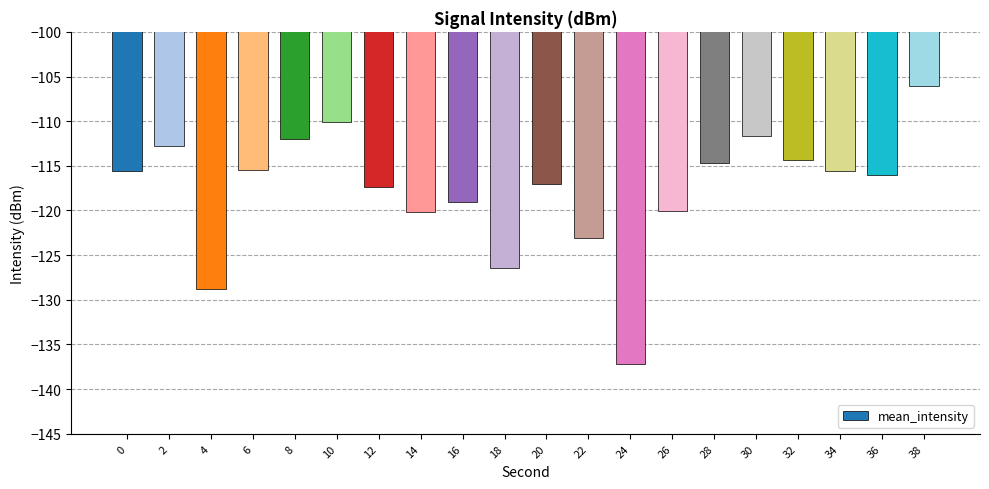

What value does the data have at 0?

-115.5